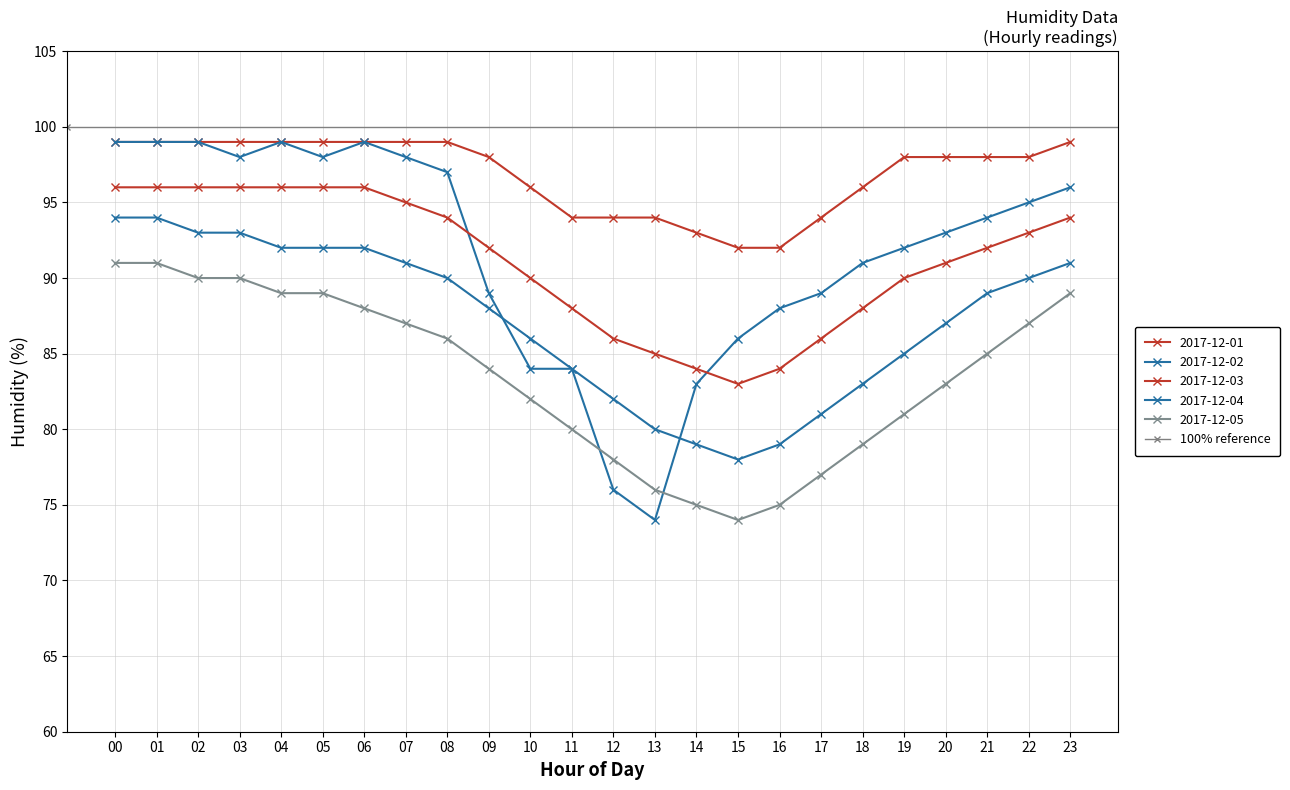

Reading left to right, what are all the values shown in this chart?

2017-12-01: 99	99	99	99	99	99	99	99	99	98	96	94	94	94	93	92	92	94	96	98	98	98	98	99
2017-12-02: 99	99	99	98	99	98	99	98	97	89	84	84	76	74	83	86	88	89	91	92	93	94	95	96
2017-12-03: 96	96	96	96	96	96	96	95	94	92	90	88	86	85	84	83	84	86	88	90	91	92	93	94
2017-12-04: 94	94	93	93	92	92	92	91	90	88	86	84	82	80	79	78	79	81	83	85	87	89	90	91
2017-12-05: 91	91	90	90	89	89	88	87	86	84	82	80	78	76	75	74	75	77	79	81	83	85	87	89